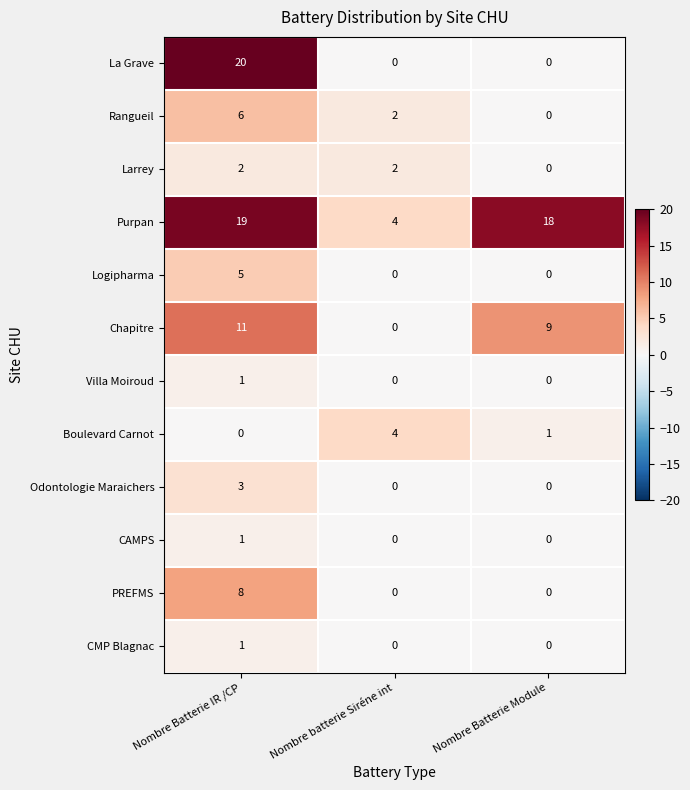

What is the difference between the highest and lowest values at Nombre batterie Siréne int?

4